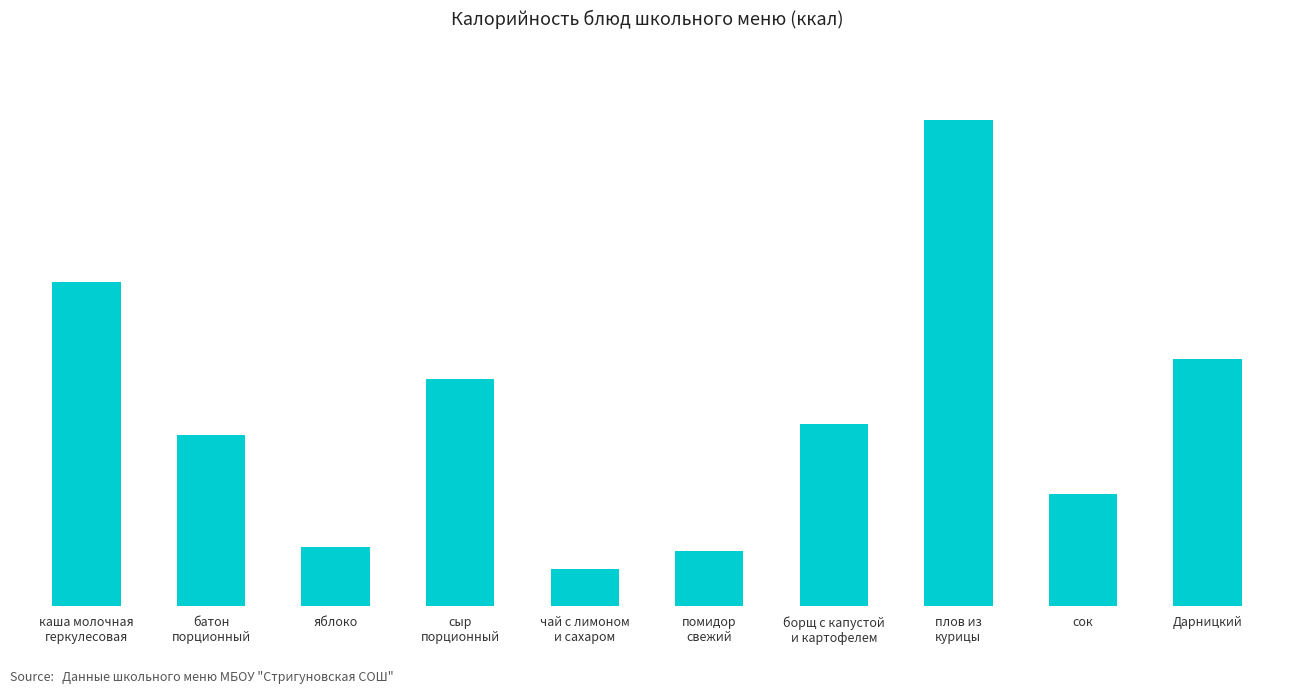

What is the label of the 8th bar from the left?

плов из
курицы